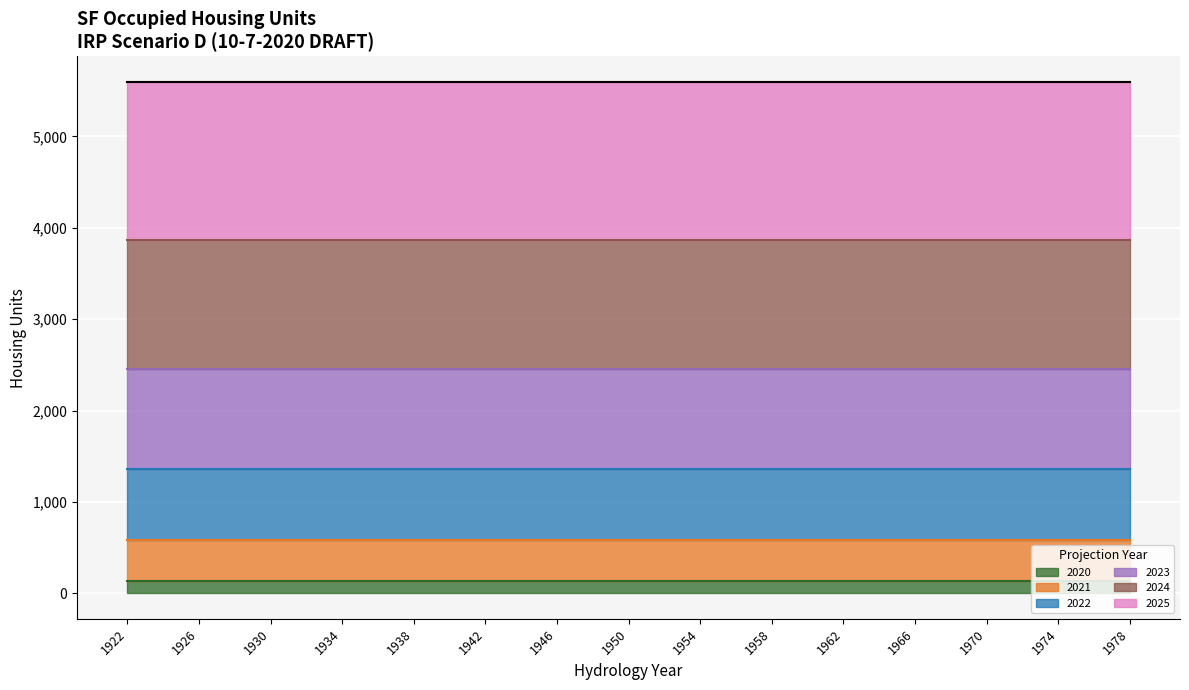

True or false: 2020 and 2022 cross at least once.

False